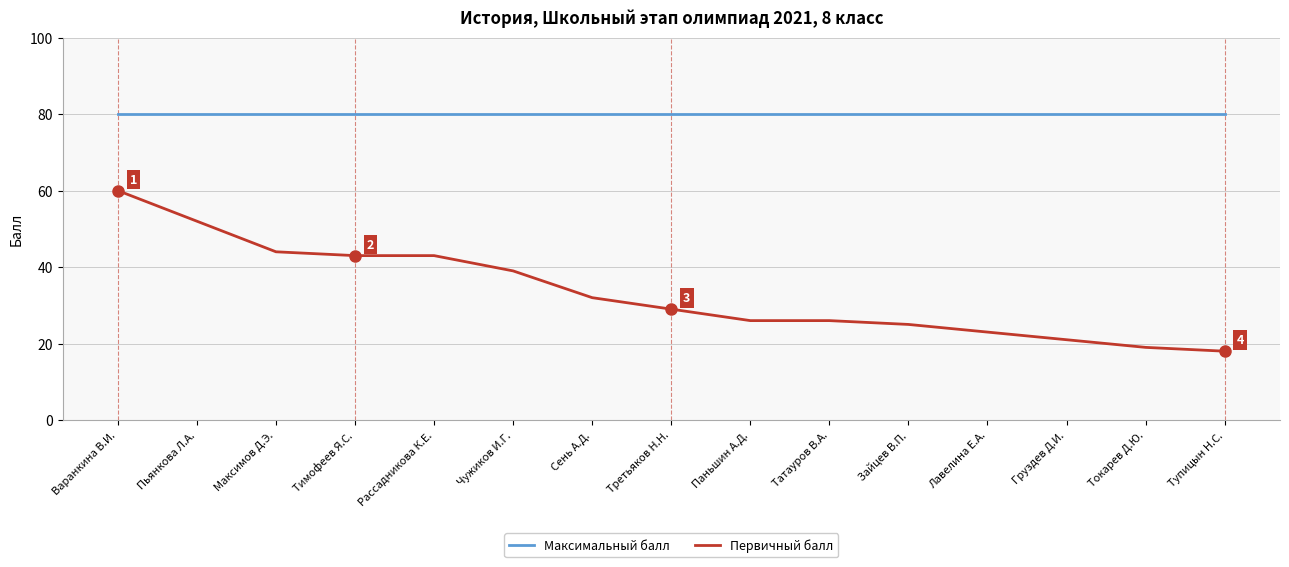

Rank the series at Токарев Д.Ю. from highest to lowest value.

Максимальный балл, Первичный балл